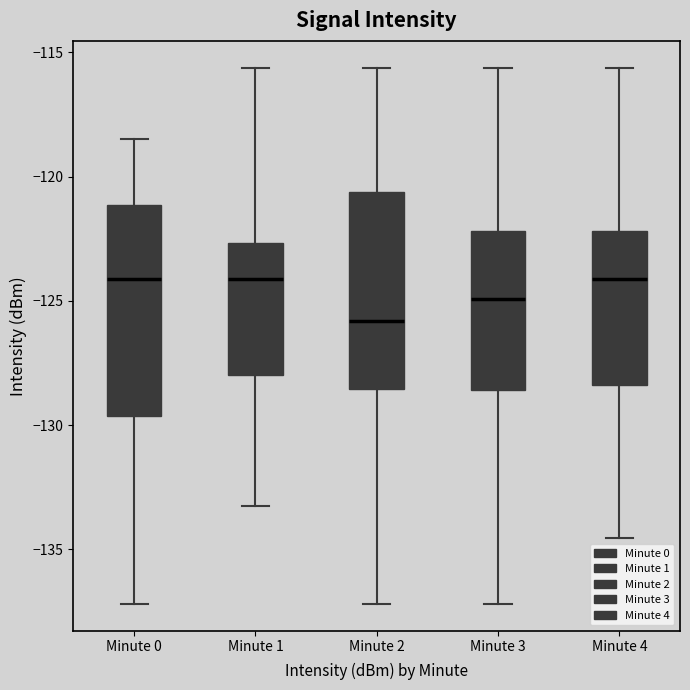

Reading left to right, read every box against the y-axis: the position of its median line, the range the box covers, and the ends of its whiskers. The values are not printed on the chart, so give them approximately, as read against the axis.

Minute 0: median -124.0, box -129.5 to -121.0, whiskers -137.0 to -118.5
Minute 1: median -124.0, box -128.0 to -122.5, whiskers -133.5 to -115.5
Minute 2: median -126.0, box -128.5 to -120.5, whiskers -137.0 to -115.5
Minute 3: median -125.0, box -128.5 to -122.0, whiskers -137.0 to -115.5
Minute 4: median -124.0, box -128.5 to -122.0, whiskers -134.5 to -115.5